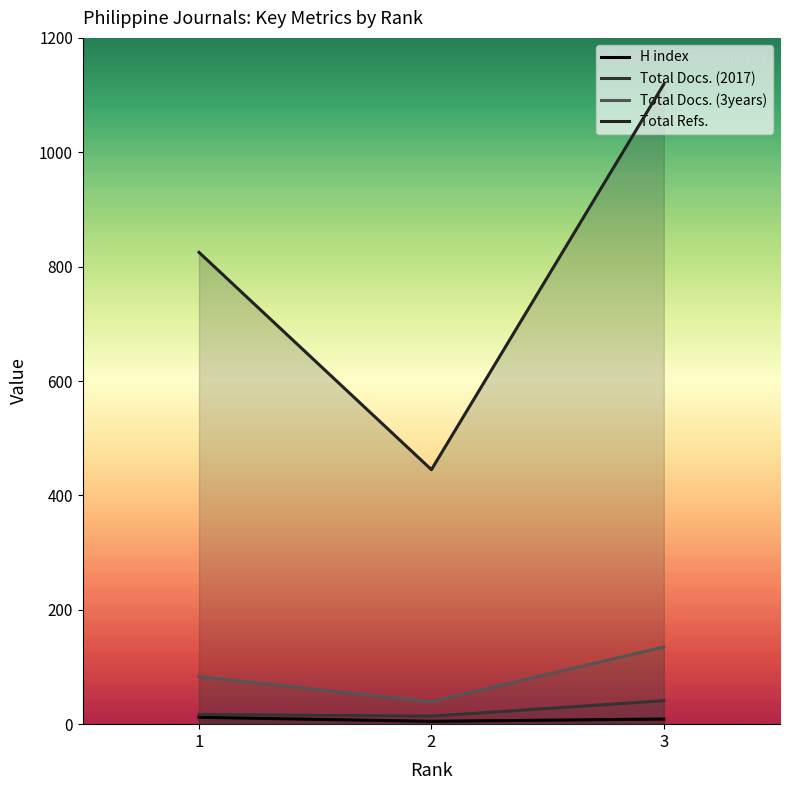

The value of Total Docs. (2017) at 2 is 19. True or false?

False